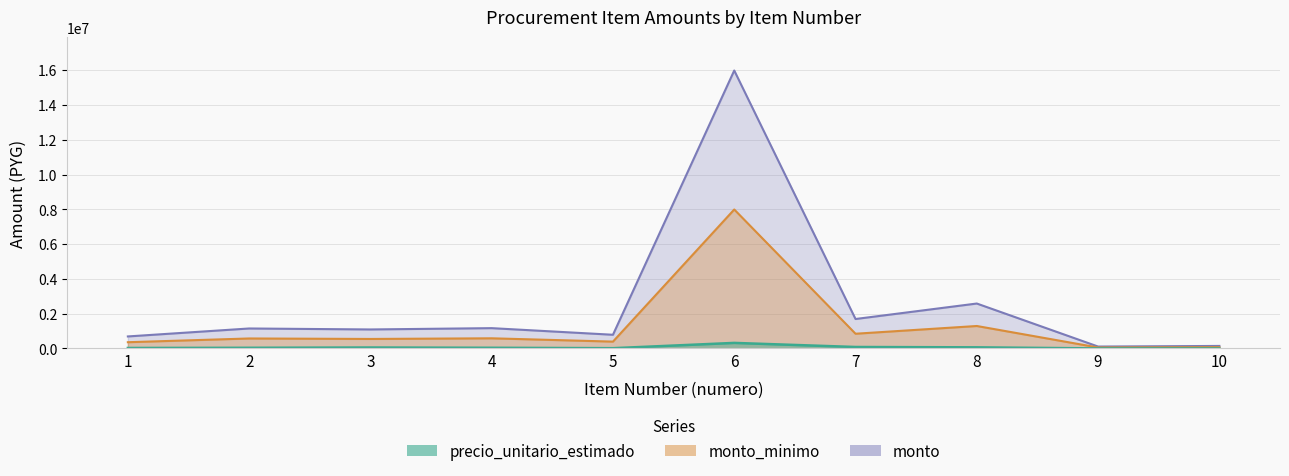

What is the value of the monto point at the 8th from the left?

2583200